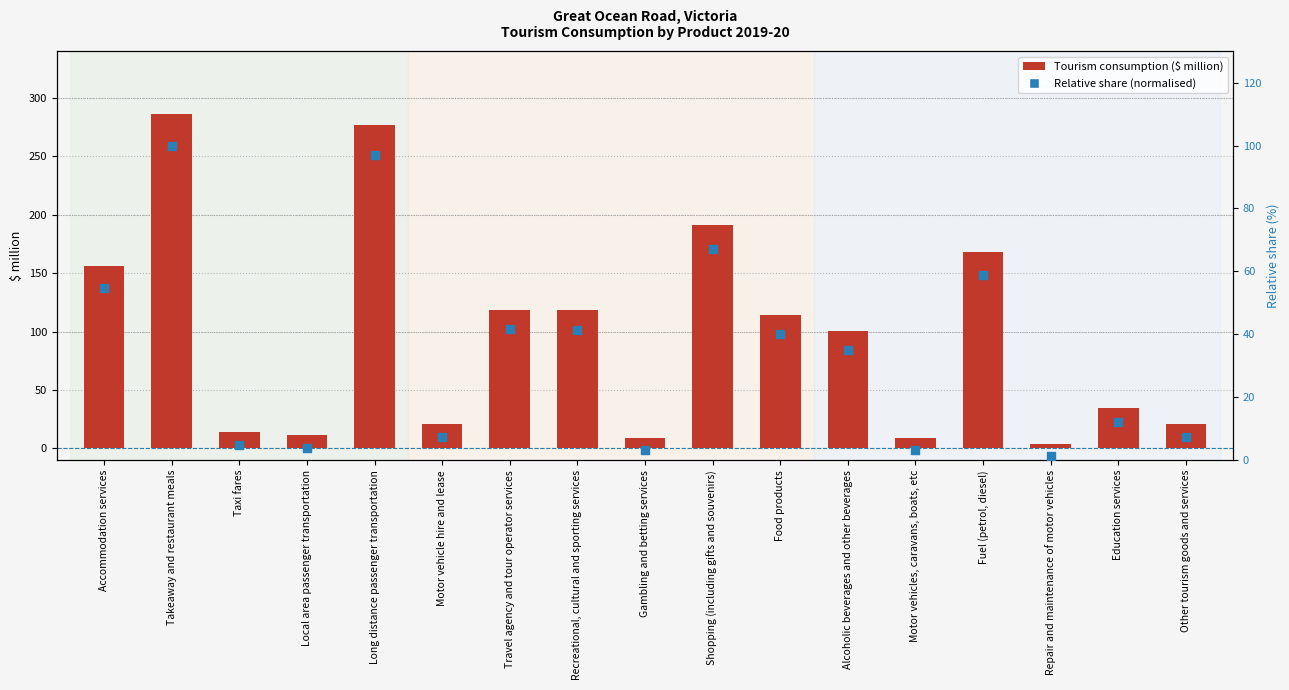

Which series has the largest total across all categories?

Tourism consumption ($ million)